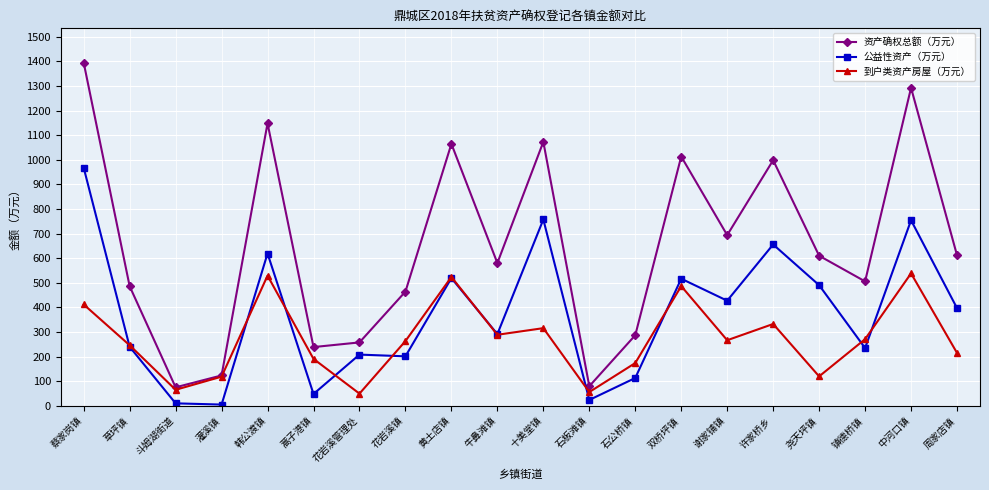

What is the spread (max minus min) of values at 许家桥乡?

665.7